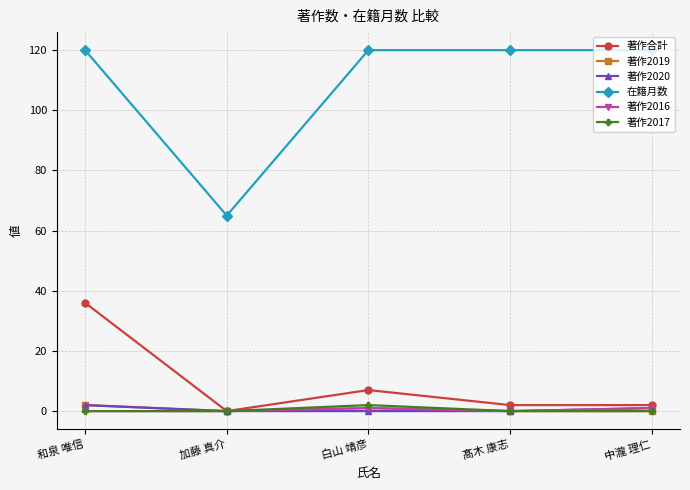

At how many categories does at least one series exceed 33?

5